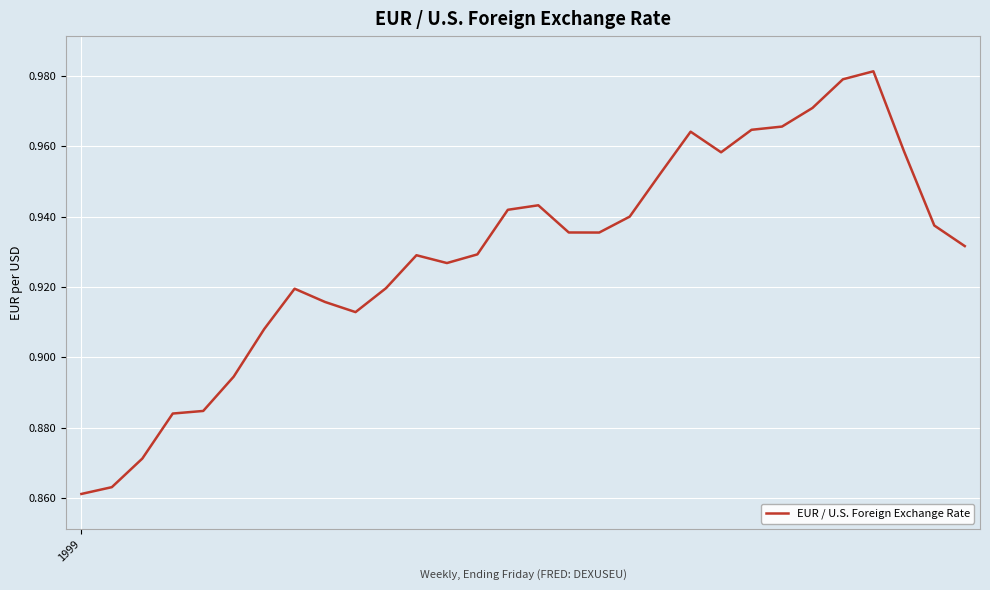

Reading left to right, transcribe all the data shown in this chart.

1999=0.9	1=0.9	2=0.9	3=0.9	4=0.9	5=0.9	6=0.9	7=0.9	8=0.9	9=0.9	10=0.9	11=0.9	12=0.9	13=0.9	14=0.9	15=0.9	16=0.9	17=0.9	18=0.9	19=1.0	20=1.0	21=1.0	22=1.0	23=1.0	24=1.0	25=1.0	26=1.0	27=1.0	28=0.9	29=0.9